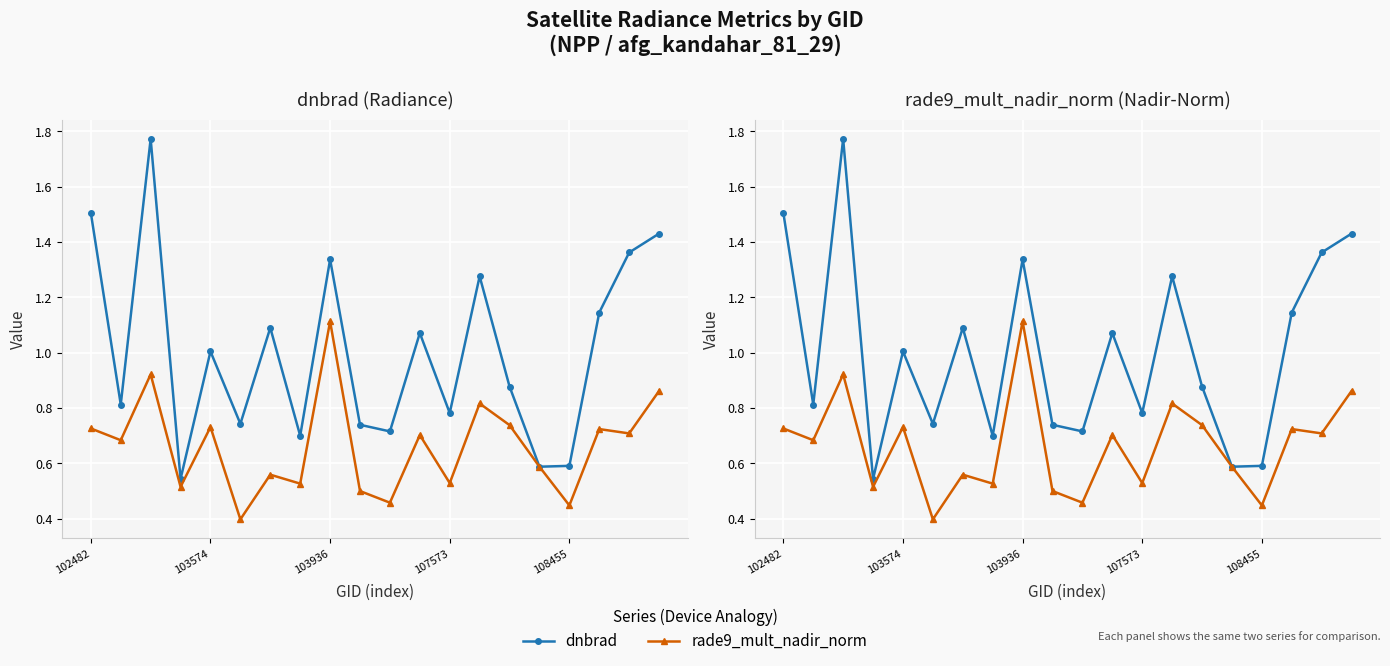

True or false: dnbrad and rade9_mult_nadir_norm intersect in this chart.

False